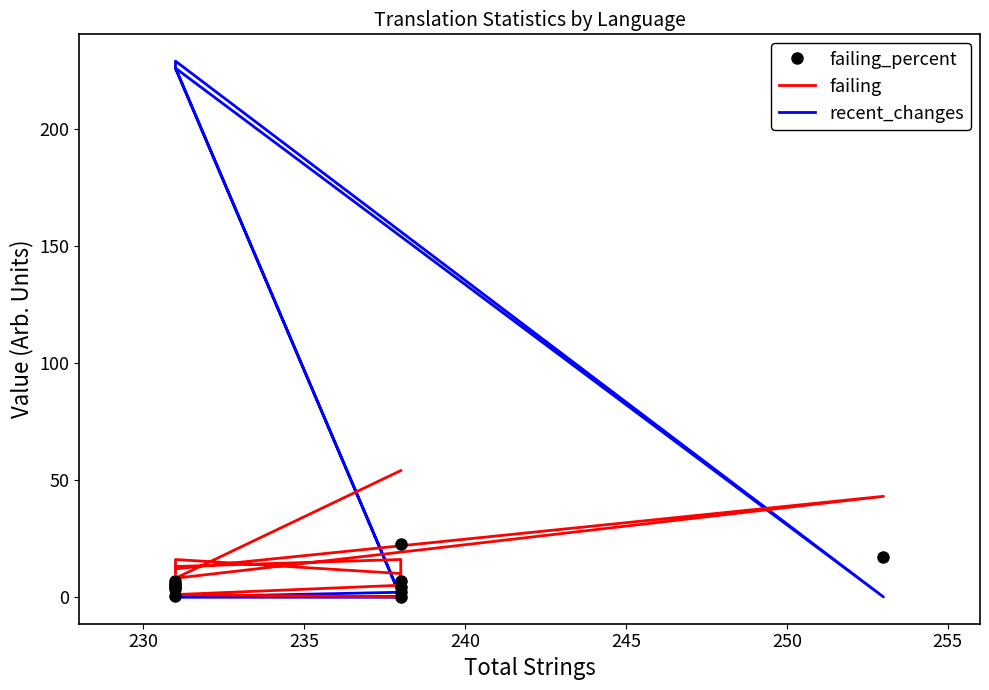

What is the total value across all series at 240?

246.1